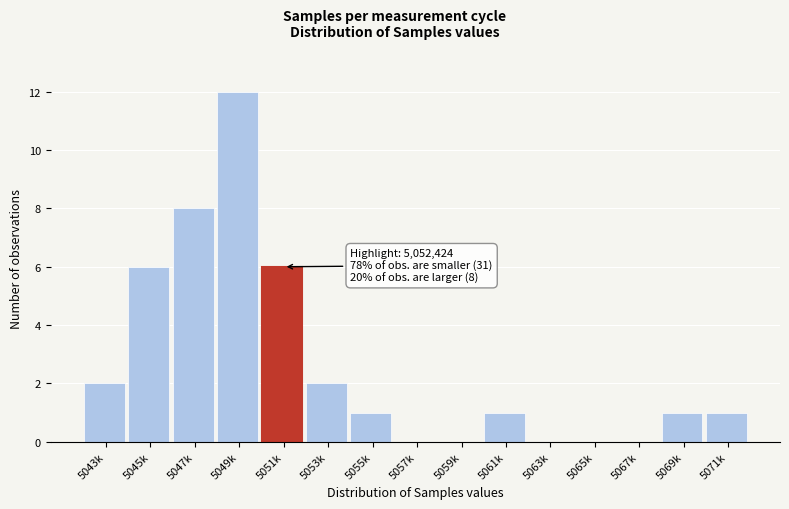

Reading right to left, what are all the values shown in this chart?

5071k=1	5069k=1	5067k=0	5065k=0	5063k=0	5061k=1	5059k=0	5057k=0	5055k=1	5053k=2	5051k=6	5049k=12	5047k=8	5045k=6	5043k=2